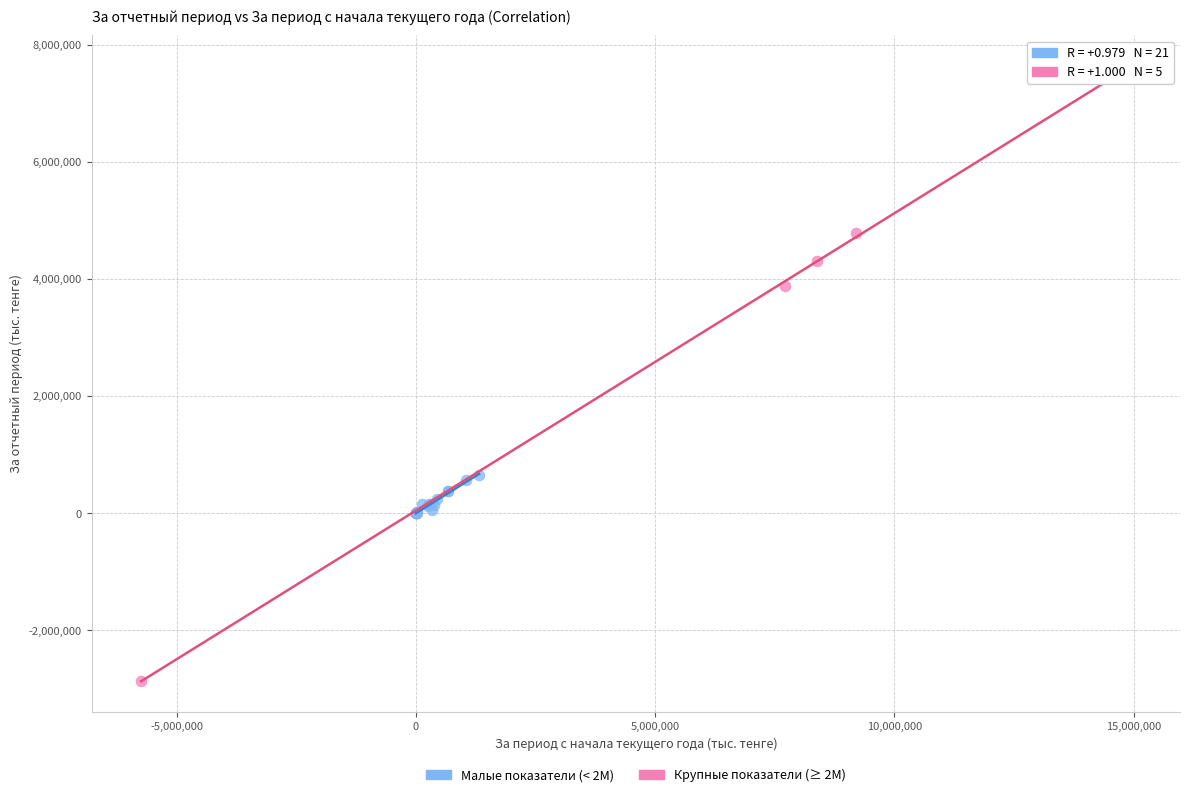

Which series has the widest spread of Y values?

Крупные показатели (≥ 2M)